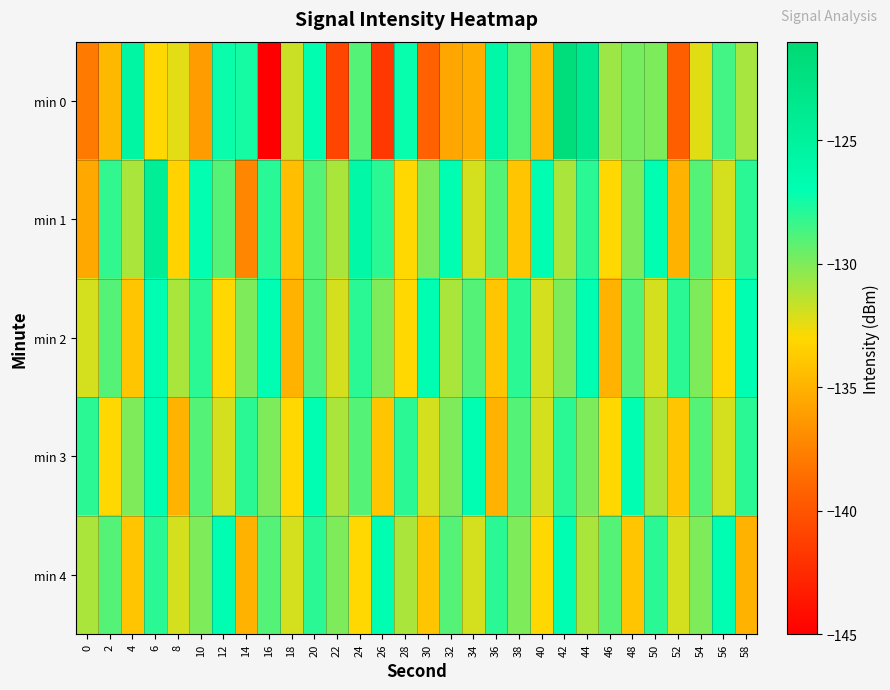

Rank the series at 42 from highest to lowest value.

min 0, min 4, min 3, min 2, min 1